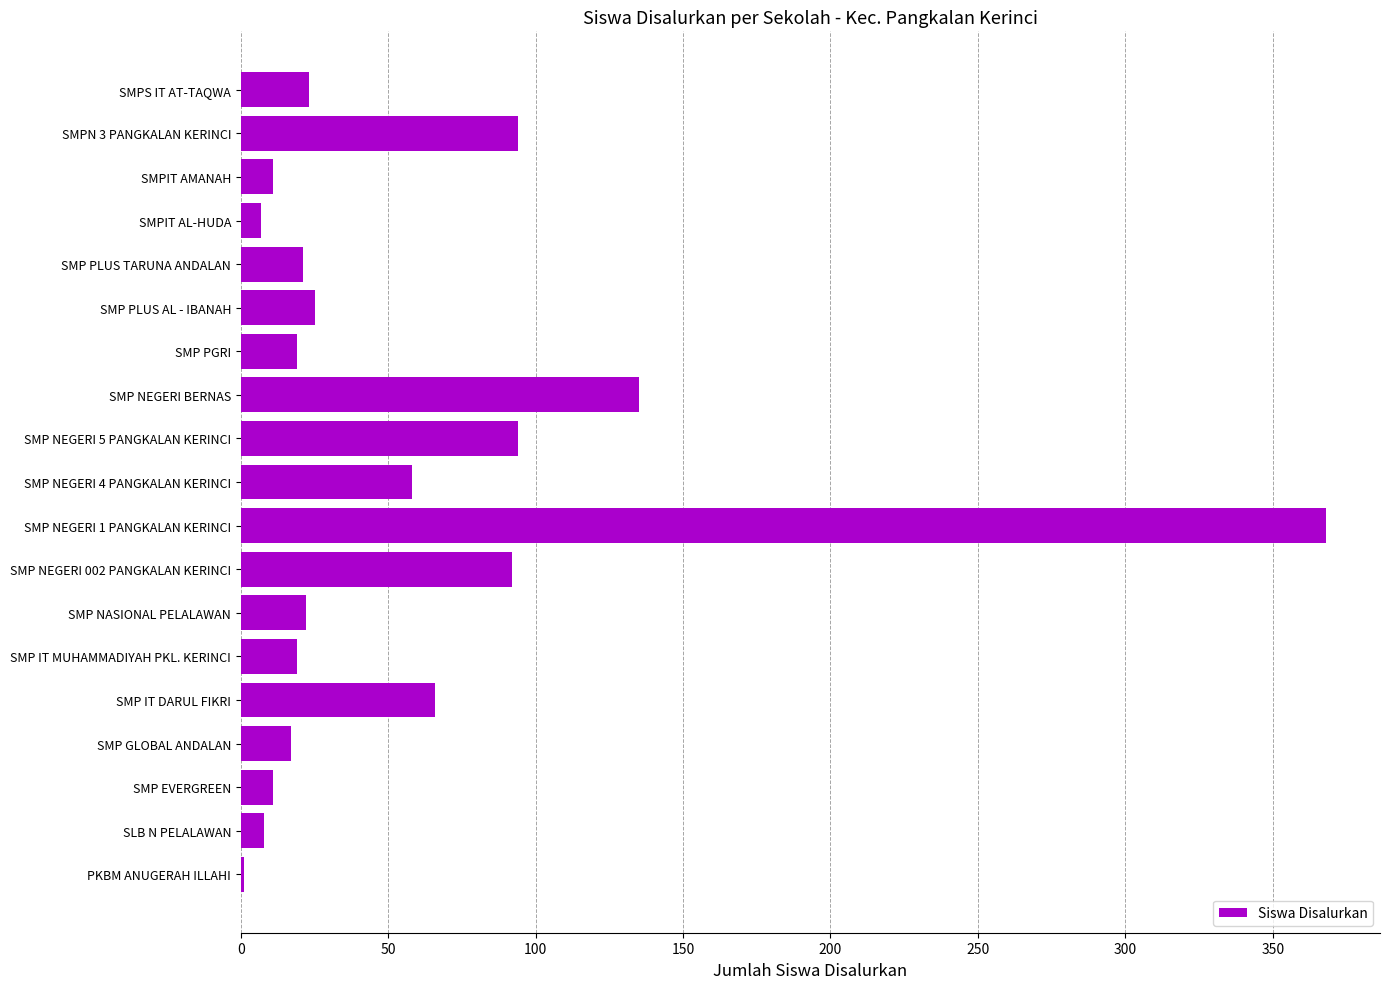

Are the bars horizontal?

Yes